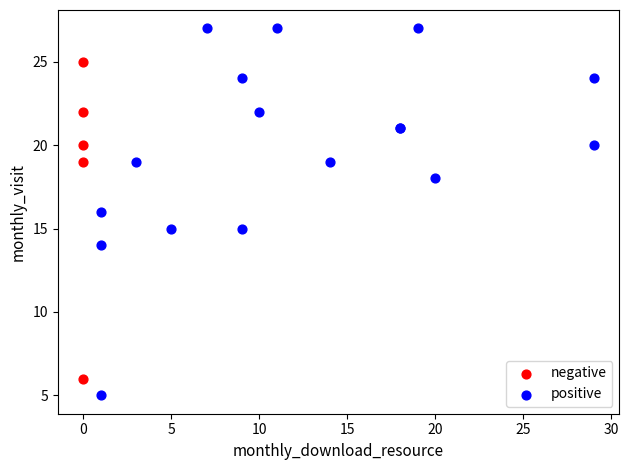

Which series reaches the maximum Y coordinate?

positive